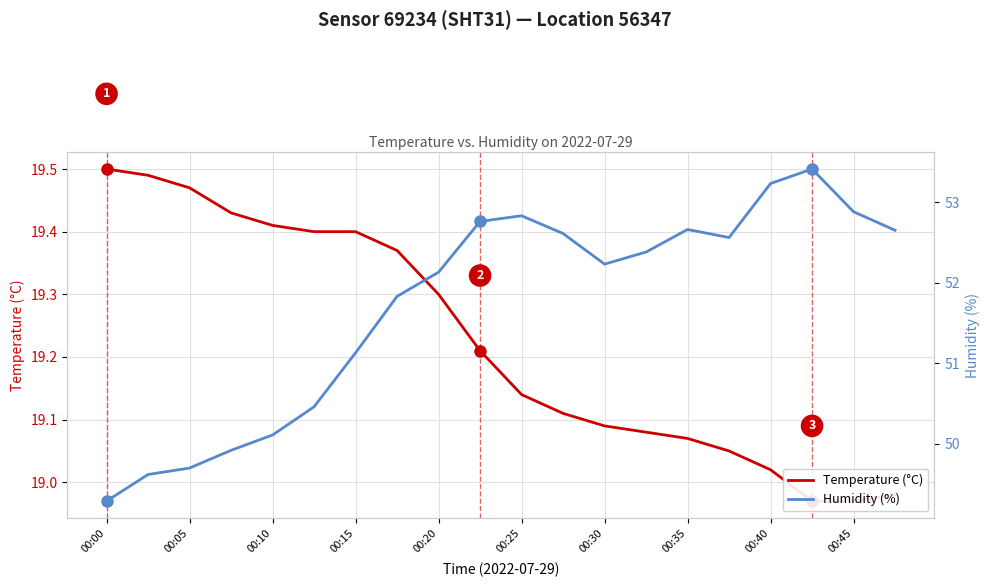

What is the total value across all series at 17?

72.4